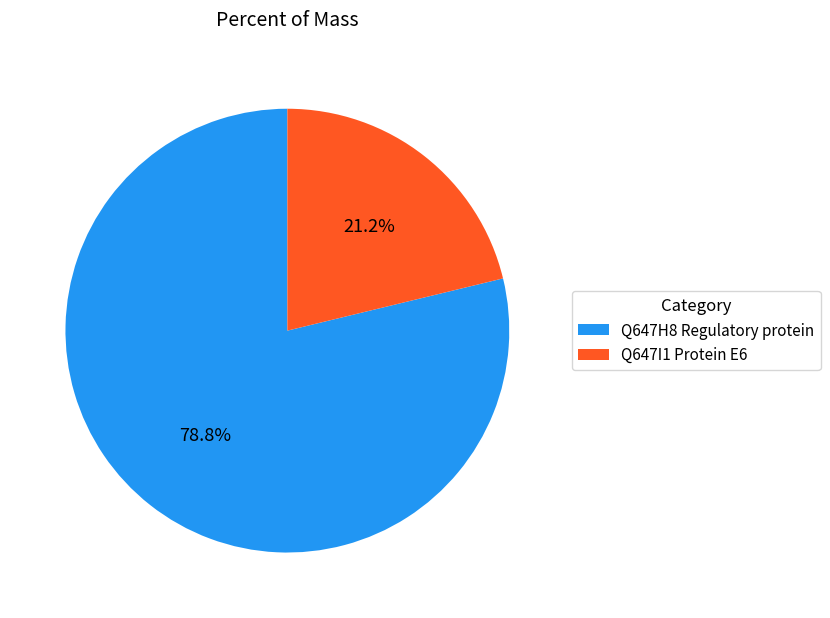

What is the ratio of the value at Q647I1 Protein E6 to the value at Q647H8 Regulatory protein?

0.3